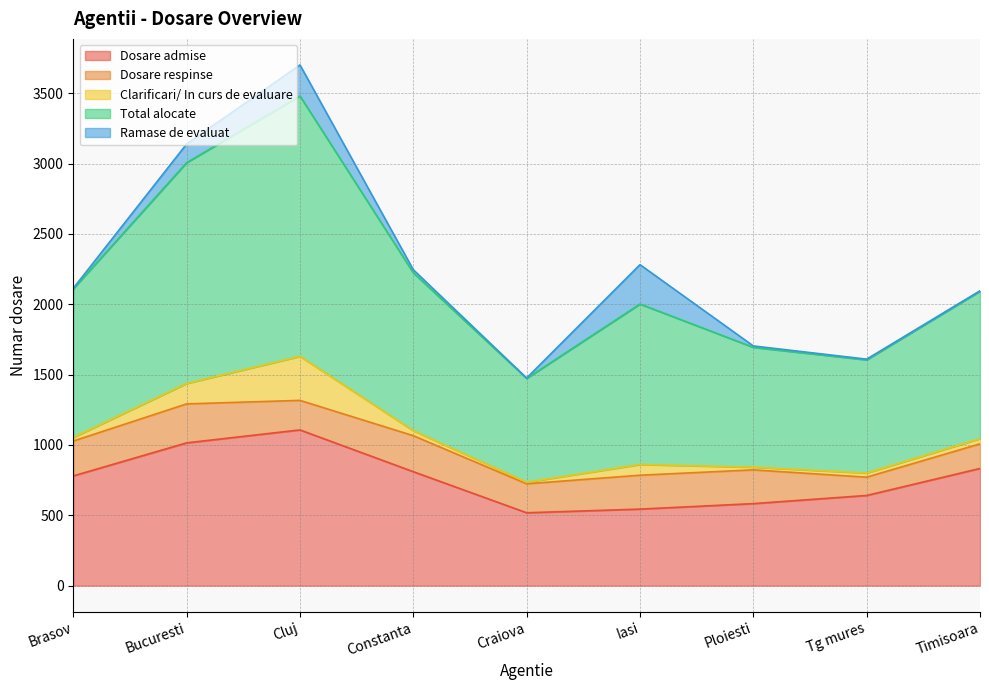

What are all the series names shown in the legend?

Dosare admise, Dosare respinse, Clarificari/ In curs de evaluare, Total alocate, Ramase de evaluat